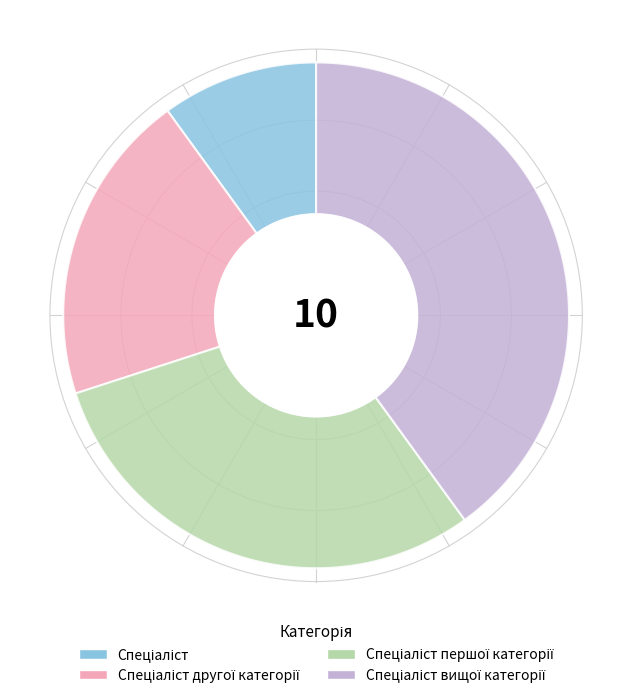

How many segments does this pie chart have?

4